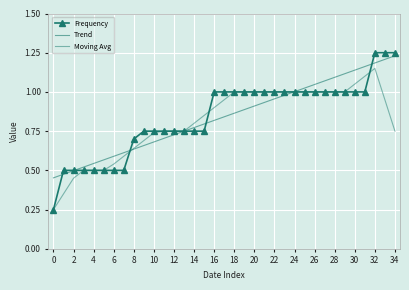

Which series has the largest range (max minus min)?

Frequency